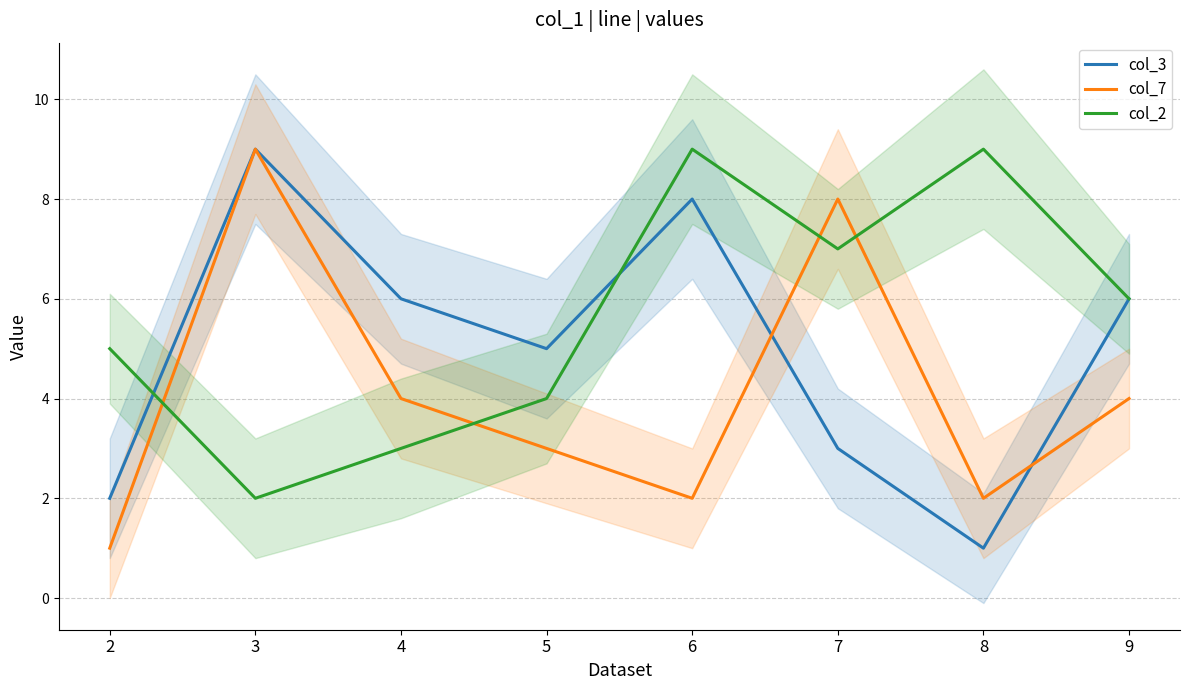

Rank the series at 2 from lowest to highest value.

col_7, col_3, col_2